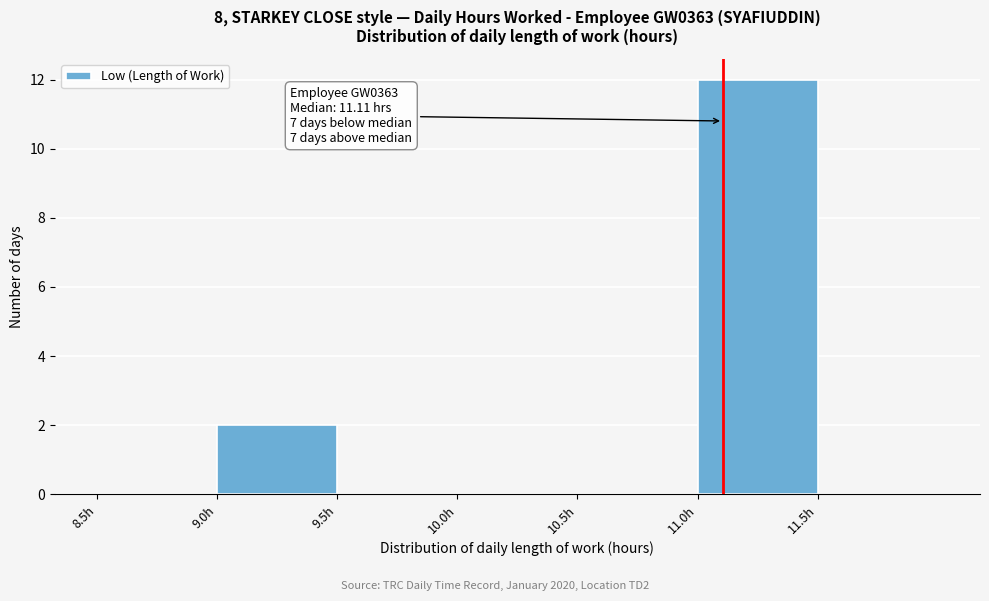

Over which range of the x-axis is the bar tallest?

11.0 to 11.5